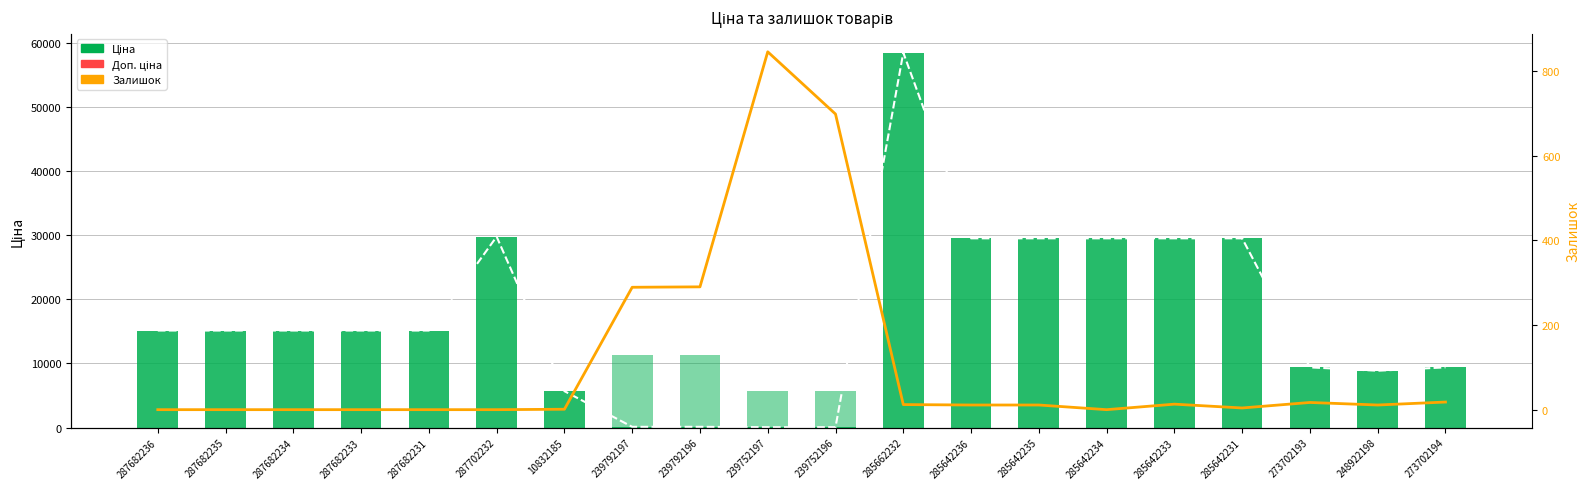

What is the total value across all series at 273702194?

18785.9